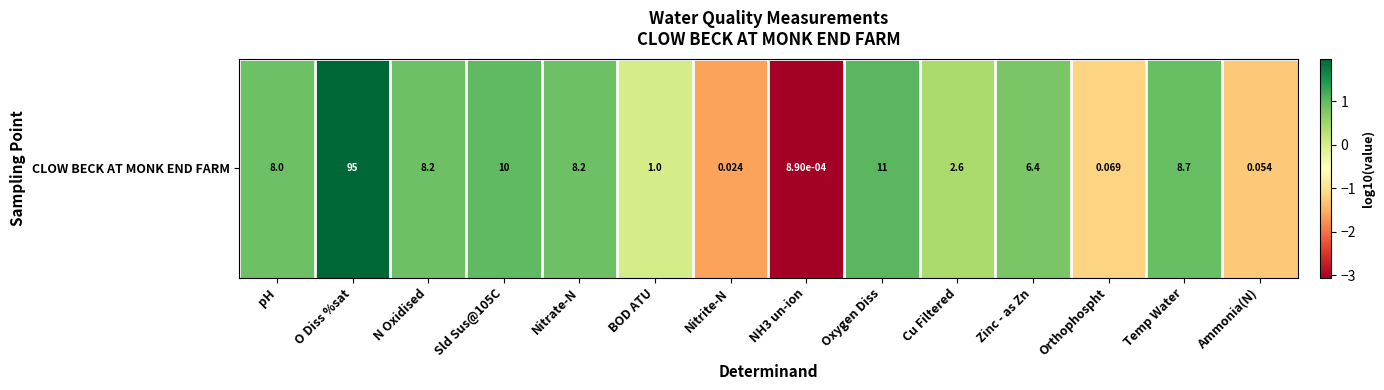

Reading left to right, list all the values displayed in this chart.

pH=0.9	O Diss %sat=2.0	N Oxidised=0.9	Sld Sus@105C=1.0	Nitrate-N=0.9	BOD ATU=0.0	Nitrite-N=-1.6	NH3 un-ion=-3.1	Oxygen Diss=1.0	Cu Filtered=0.4	Zinc - as Zn=0.8	Orthophospht=-1.2	Temp Water=0.9	Ammonia(N)=-1.3